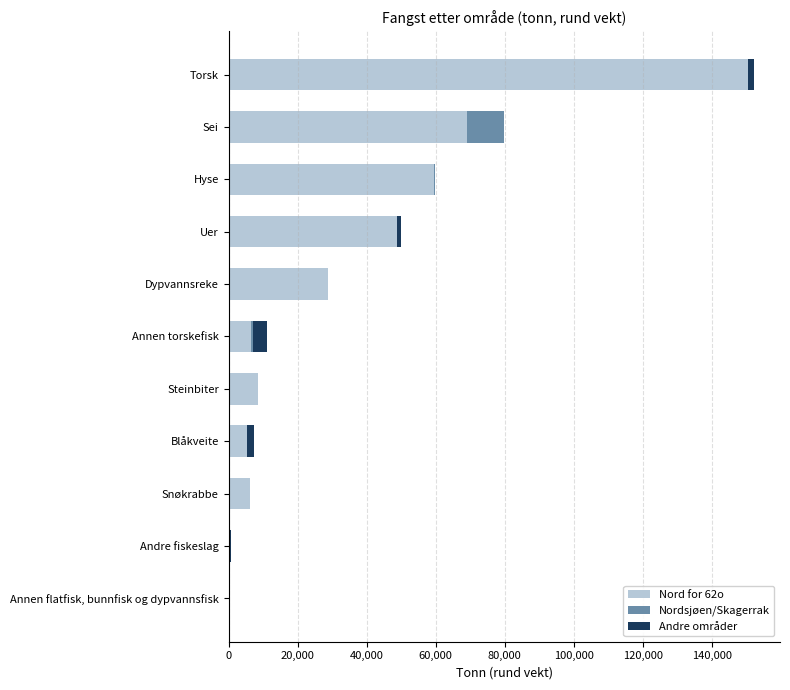

At which category is the sum across all series the highest?

Torsk